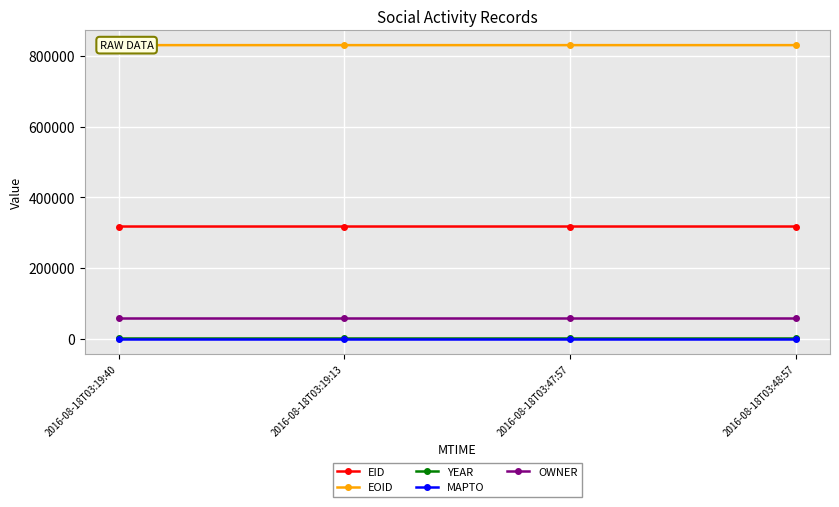

What is the total value across all series at 2016-08-18T03:48:57?

1209747